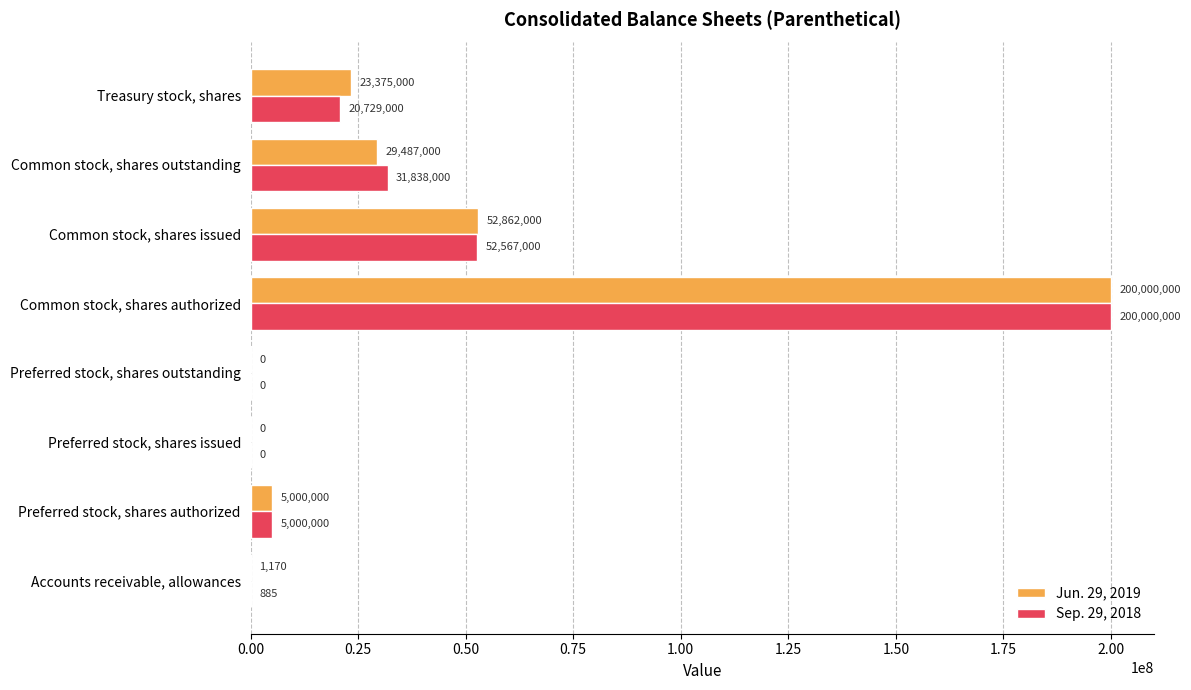

Which label corresponds to the largest value in the chart?

Common stock, shares authorized